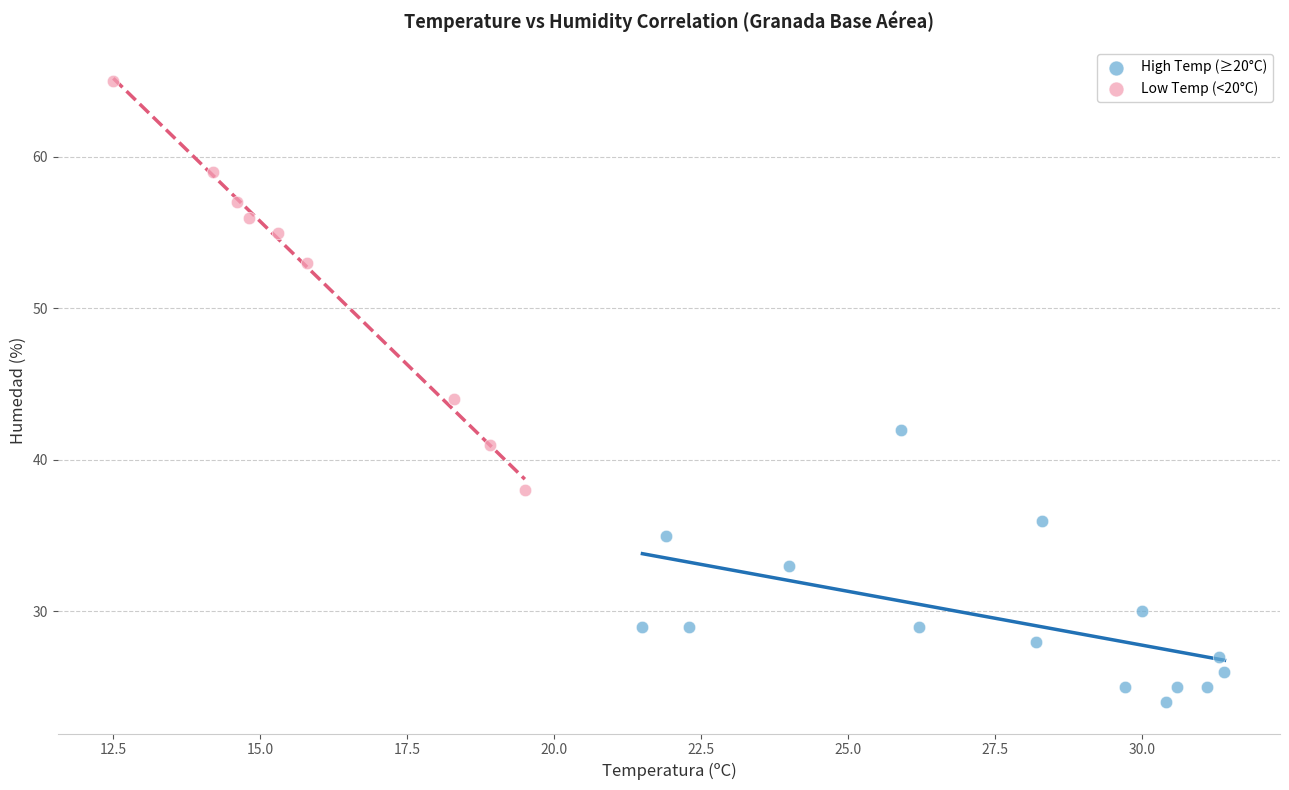

Which series reaches the maximum Y coordinate?

Low Temp (<20°C)